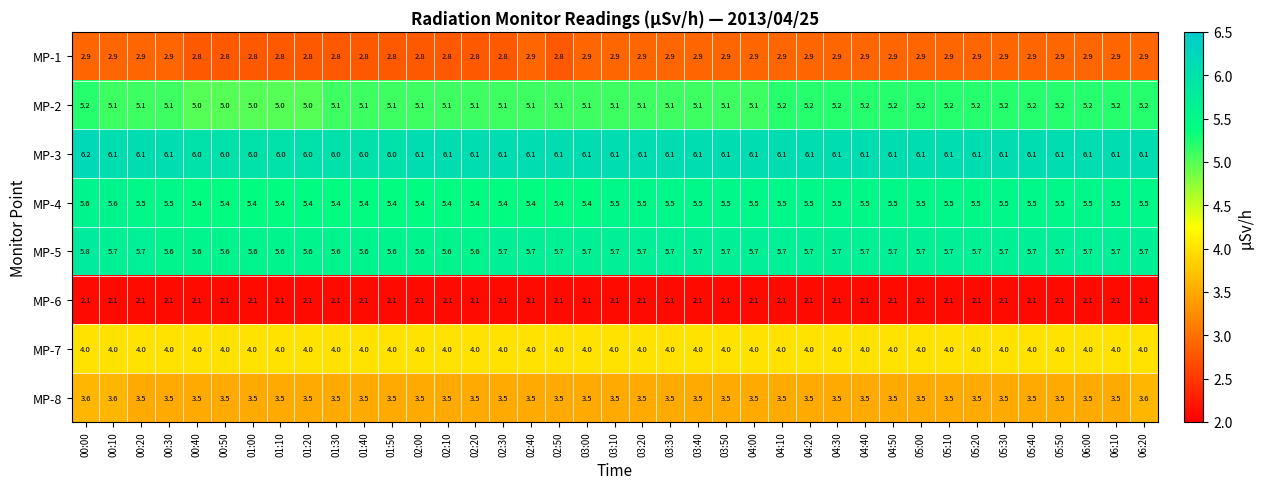

Is it true that MP-8 equals 5.8 at 03:20?

False